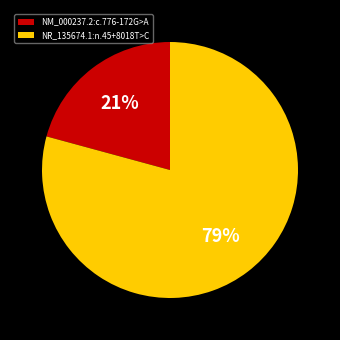

To the nearest percent, what portion does NR_135674.1:n.45+8018T>C represent?

79%